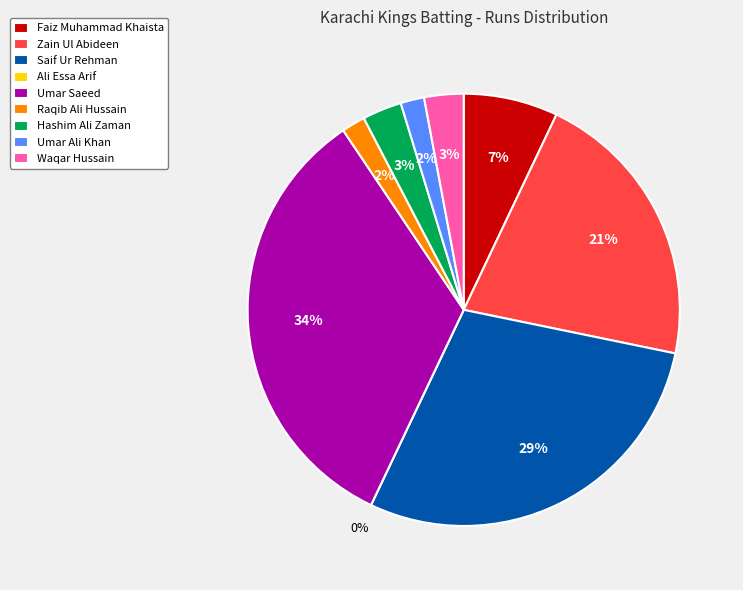

True or false: Zain Ul Abideen accounts for 21% of the total.

True